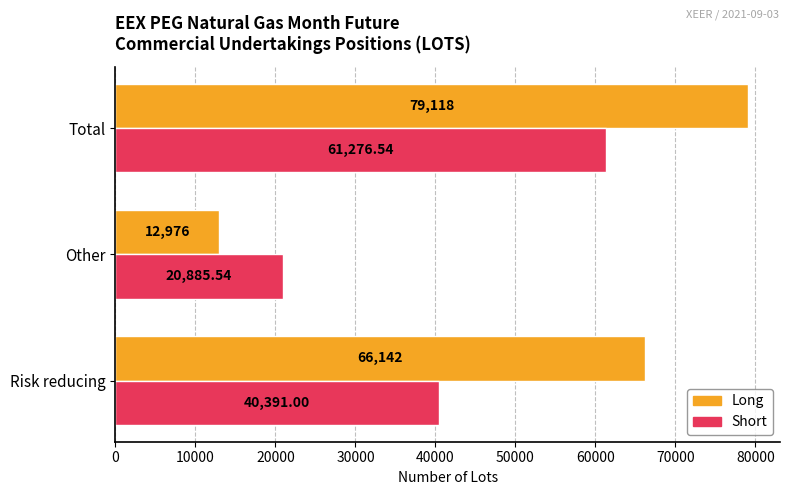

Which label corresponds to the smallest value in the chart?

Other